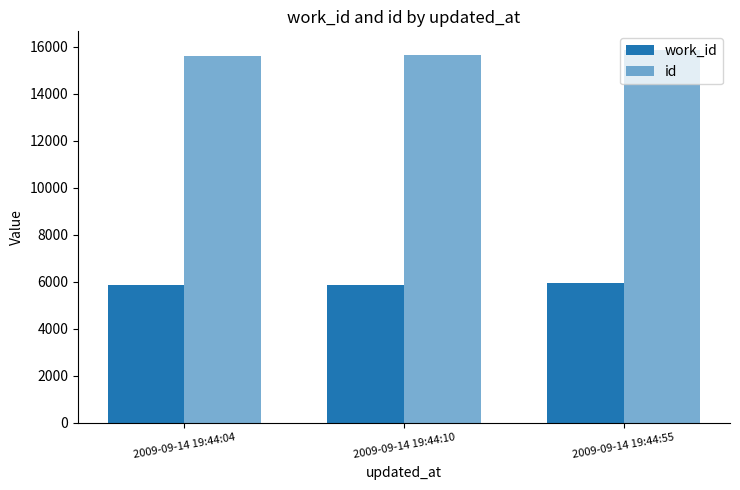

List the series in order of their overall mean, highest first.

id, work_id